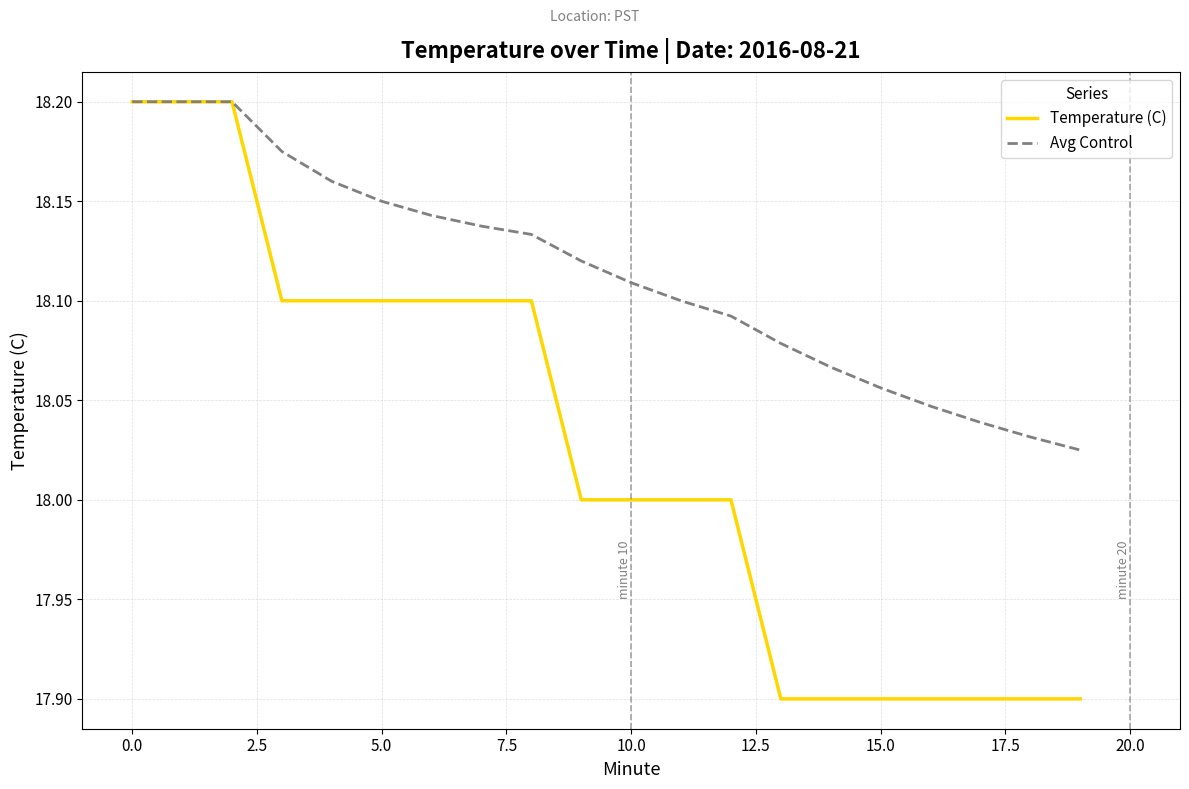

Which series has the widest spread of values?

Temperature (C)